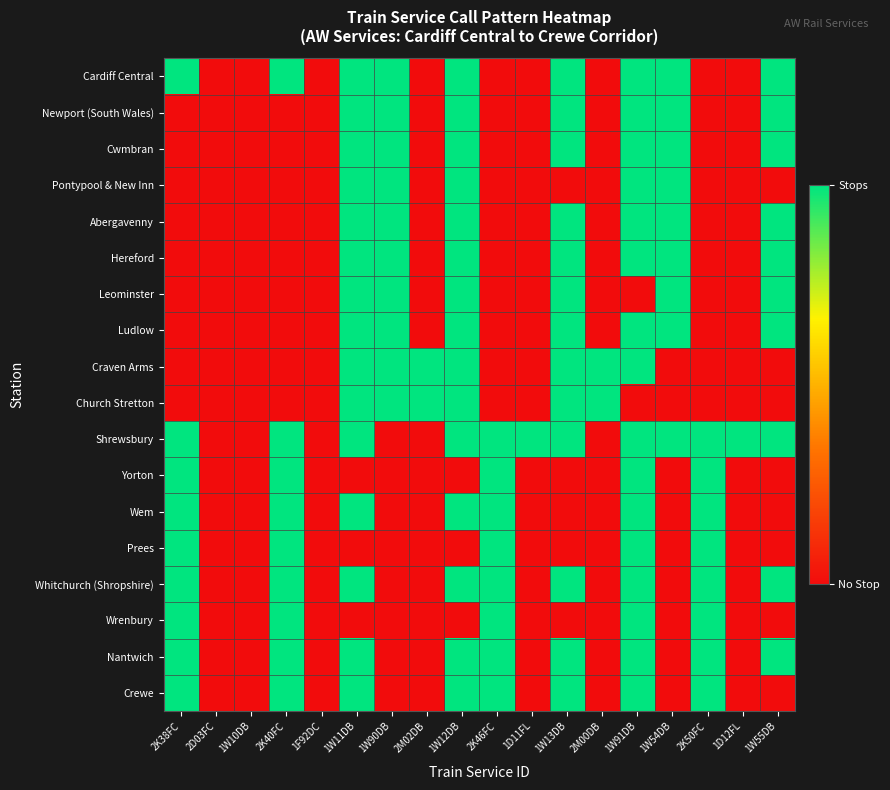

Reading left to right, extract all data points from this chart.

Cardiff Central: 2K38FC=1	2D03FC=0	1W10DB=0	2K40FC=1	1F92DC=0	1W11DB=1	1W90DB=1	2M02DB=0	1W12DB=1	2K46FC=0	1D11FL=0	1W13DB=1	2M00DB=0	1W91DB=1	1W54DB=1	2K50FC=0	1D12FL=0	1W55DB=1
Newport (South Wales): 2K38FC=0	2D03FC=0	1W10DB=0	2K40FC=0	1F92DC=0	1W11DB=1	1W90DB=1	2M02DB=0	1W12DB=1	2K46FC=0	1D11FL=0	1W13DB=1	2M00DB=0	1W91DB=1	1W54DB=1	2K50FC=0	1D12FL=0	1W55DB=1
Cwmbran: 2K38FC=0	2D03FC=0	1W10DB=0	2K40FC=0	1F92DC=0	1W11DB=1	1W90DB=1	2M02DB=0	1W12DB=1	2K46FC=0	1D11FL=0	1W13DB=1	2M00DB=0	1W91DB=1	1W54DB=1	2K50FC=0	1D12FL=0	1W55DB=1
Pontypool & New Inn: 2K38FC=0	2D03FC=0	1W10DB=0	2K40FC=0	1F92DC=0	1W11DB=1	1W90DB=1	2M02DB=0	1W12DB=1	2K46FC=0	1D11FL=0	1W13DB=0	2M00DB=0	1W91DB=1	1W54DB=1	2K50FC=0	1D12FL=0	1W55DB=0
Abergavenny: 2K38FC=0	2D03FC=0	1W10DB=0	2K40FC=0	1F92DC=0	1W11DB=1	1W90DB=1	2M02DB=0	1W12DB=1	2K46FC=0	1D11FL=0	1W13DB=1	2M00DB=0	1W91DB=1	1W54DB=1	2K50FC=0	1D12FL=0	1W55DB=1
Hereford: 2K38FC=0	2D03FC=0	1W10DB=0	2K40FC=0	1F92DC=0	1W11DB=1	1W90DB=1	2M02DB=0	1W12DB=1	2K46FC=0	1D11FL=0	1W13DB=1	2M00DB=0	1W91DB=1	1W54DB=1	2K50FC=0	1D12FL=0	1W55DB=1
Leominster: 2K38FC=0	2D03FC=0	1W10DB=0	2K40FC=0	1F92DC=0	1W11DB=1	1W90DB=1	2M02DB=0	1W12DB=1	2K46FC=0	1D11FL=0	1W13DB=1	2M00DB=0	1W91DB=0	1W54DB=1	2K50FC=0	1D12FL=0	1W55DB=1
Ludlow: 2K38FC=0	2D03FC=0	1W10DB=0	2K40FC=0	1F92DC=0	1W11DB=1	1W90DB=1	2M02DB=0	1W12DB=1	2K46FC=0	1D11FL=0	1W13DB=1	2M00DB=0	1W91DB=1	1W54DB=1	2K50FC=0	1D12FL=0	1W55DB=1
Craven Arms: 2K38FC=0	2D03FC=0	1W10DB=0	2K40FC=0	1F92DC=0	1W11DB=1	1W90DB=1	2M02DB=1	1W12DB=1	2K46FC=0	1D11FL=0	1W13DB=1	2M00DB=1	1W91DB=1	1W54DB=0	2K50FC=0	1D12FL=0	1W55DB=0
Church Stretton: 2K38FC=0	2D03FC=0	1W10DB=0	2K40FC=0	1F92DC=0	1W11DB=1	1W90DB=1	2M02DB=1	1W12DB=1	2K46FC=0	1D11FL=0	1W13DB=1	2M00DB=1	1W91DB=0	1W54DB=0	2K50FC=0	1D12FL=0	1W55DB=0
Shrewsbury: 2K38FC=1	2D03FC=0	1W10DB=0	2K40FC=1	1F92DC=0	1W11DB=1	1W90DB=0	2M02DB=0	1W12DB=1	2K46FC=1	1D11FL=1	1W13DB=1	2M00DB=0	1W91DB=1	1W54DB=1	2K50FC=1	1D12FL=1	1W55DB=1
Yorton: 2K38FC=1	2D03FC=0	1W10DB=0	2K40FC=1	1F92DC=0	1W11DB=0	1W90DB=0	2M02DB=0	1W12DB=0	2K46FC=1	1D11FL=0	1W13DB=0	2M00DB=0	1W91DB=1	1W54DB=0	2K50FC=1	1D12FL=0	1W55DB=0
Wem: 2K38FC=1	2D03FC=0	1W10DB=0	2K40FC=1	1F92DC=0	1W11DB=1	1W90DB=0	2M02DB=0	1W12DB=1	2K46FC=1	1D11FL=0	1W13DB=0	2M00DB=0	1W91DB=1	1W54DB=0	2K50FC=1	1D12FL=0	1W55DB=0
Prees: 2K38FC=1	2D03FC=0	1W10DB=0	2K40FC=1	1F92DC=0	1W11DB=0	1W90DB=0	2M02DB=0	1W12DB=0	2K46FC=1	1D11FL=0	1W13DB=0	2M00DB=0	1W91DB=1	1W54DB=0	2K50FC=1	1D12FL=0	1W55DB=0
Whitchurch (Shropshire): 2K38FC=1	2D03FC=0	1W10DB=0	2K40FC=1	1F92DC=0	1W11DB=1	1W90DB=0	2M02DB=0	1W12DB=1	2K46FC=1	1D11FL=0	1W13DB=1	2M00DB=0	1W91DB=1	1W54DB=0	2K50FC=1	1D12FL=0	1W55DB=1
Wrenbury: 2K38FC=1	2D03FC=0	1W10DB=0	2K40FC=1	1F92DC=0	1W11DB=0	1W90DB=0	2M02DB=0	1W12DB=0	2K46FC=1	1D11FL=0	1W13DB=0	2M00DB=0	1W91DB=1	1W54DB=0	2K50FC=1	1D12FL=0	1W55DB=0
Nantwich: 2K38FC=1	2D03FC=0	1W10DB=0	2K40FC=1	1F92DC=0	1W11DB=1	1W90DB=0	2M02DB=0	1W12DB=1	2K46FC=1	1D11FL=0	1W13DB=1	2M00DB=0	1W91DB=1	1W54DB=0	2K50FC=1	1D12FL=0	1W55DB=1
Crewe: 2K38FC=1	2D03FC=0	1W10DB=0	2K40FC=1	1F92DC=0	1W11DB=1	1W90DB=0	2M02DB=0	1W12DB=1	2K46FC=1	1D11FL=0	1W13DB=1	2M00DB=0	1W91DB=1	1W54DB=0	2K50FC=1	1D12FL=0	1W55DB=0